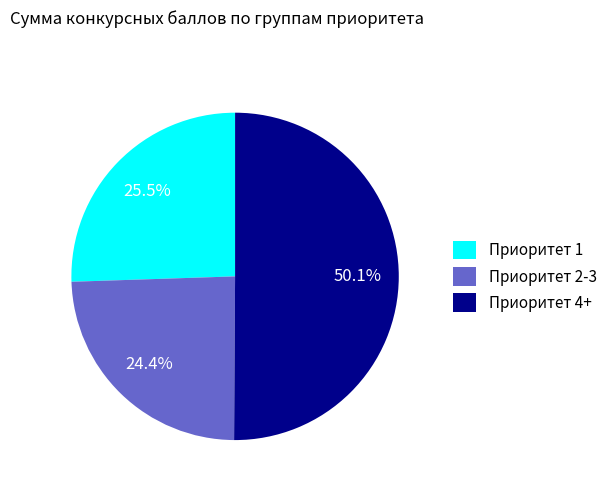

Which category has the biggest portion of the pie?

Приоритет 4+